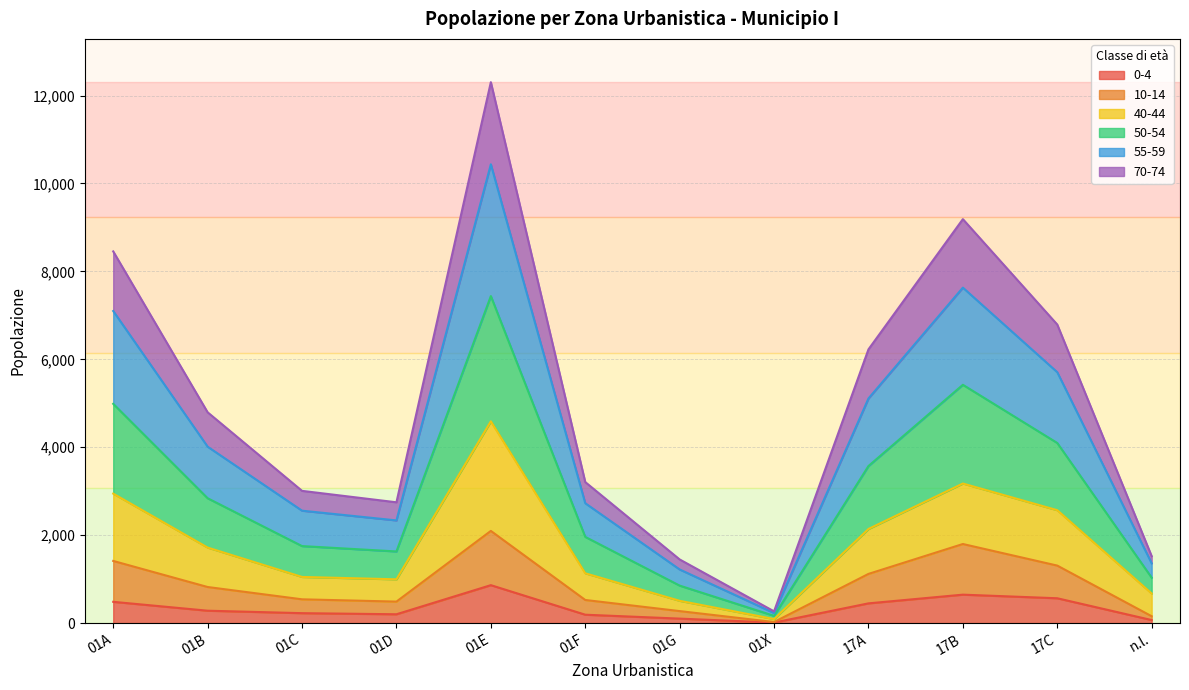

True or false: 70-74 and 10-14 cross at least once.

False